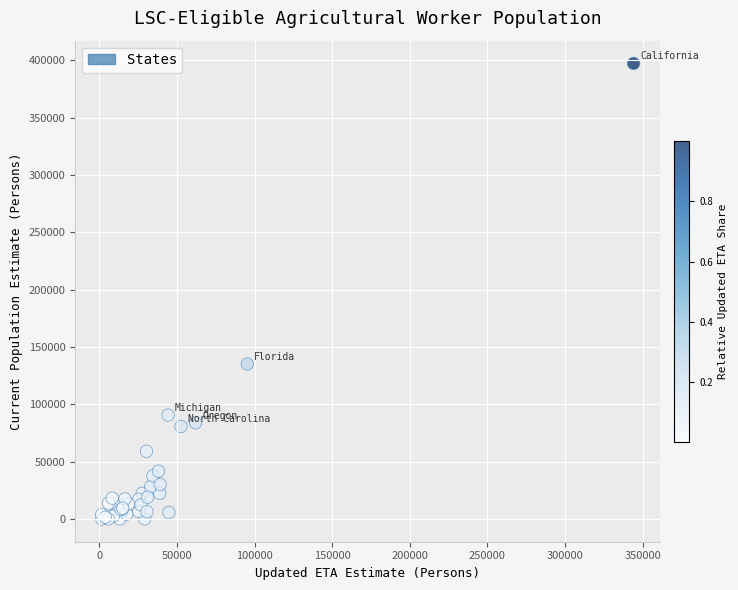

What Y value in the scatter plot is closest to 198568?

135111.1